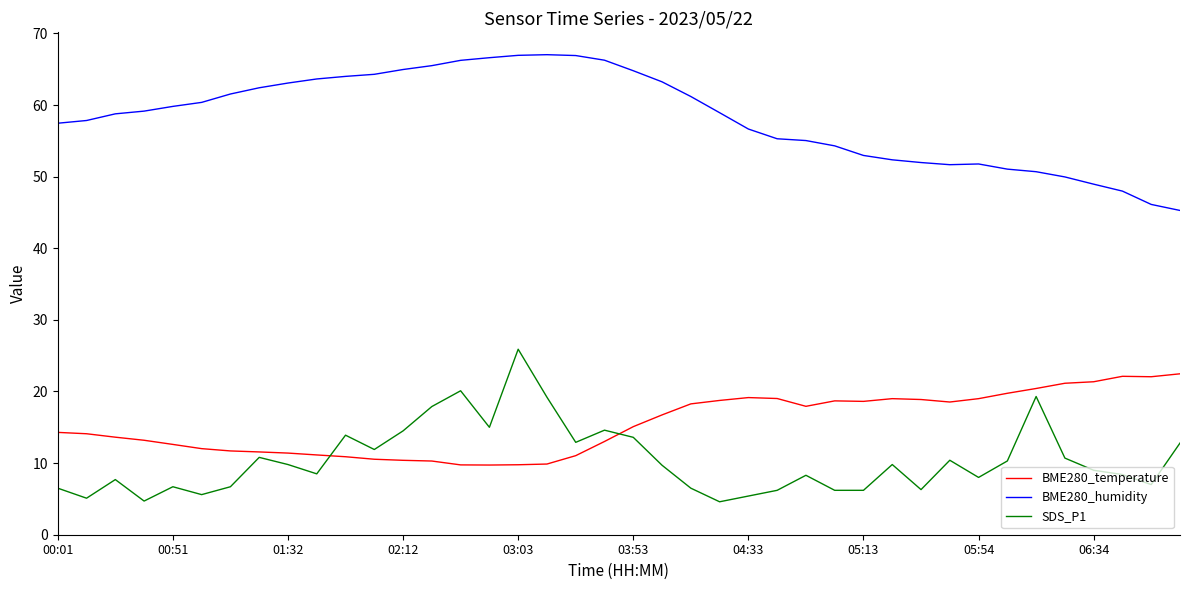

What is the difference between the second highest and second lowest values in the SDS_P1 series?

15.4